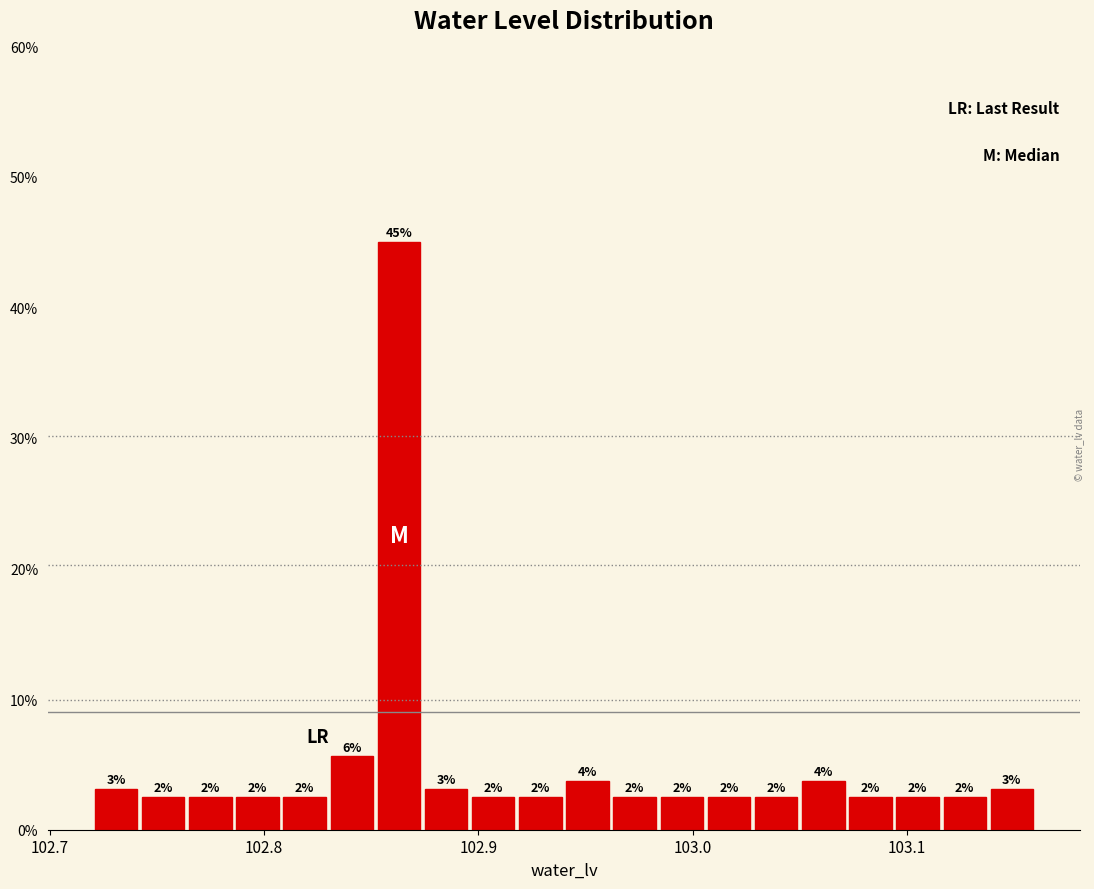

Around what value on the x-axis is the tallest bar? Give the approximate position of its centre, as read against the axis.

102.86